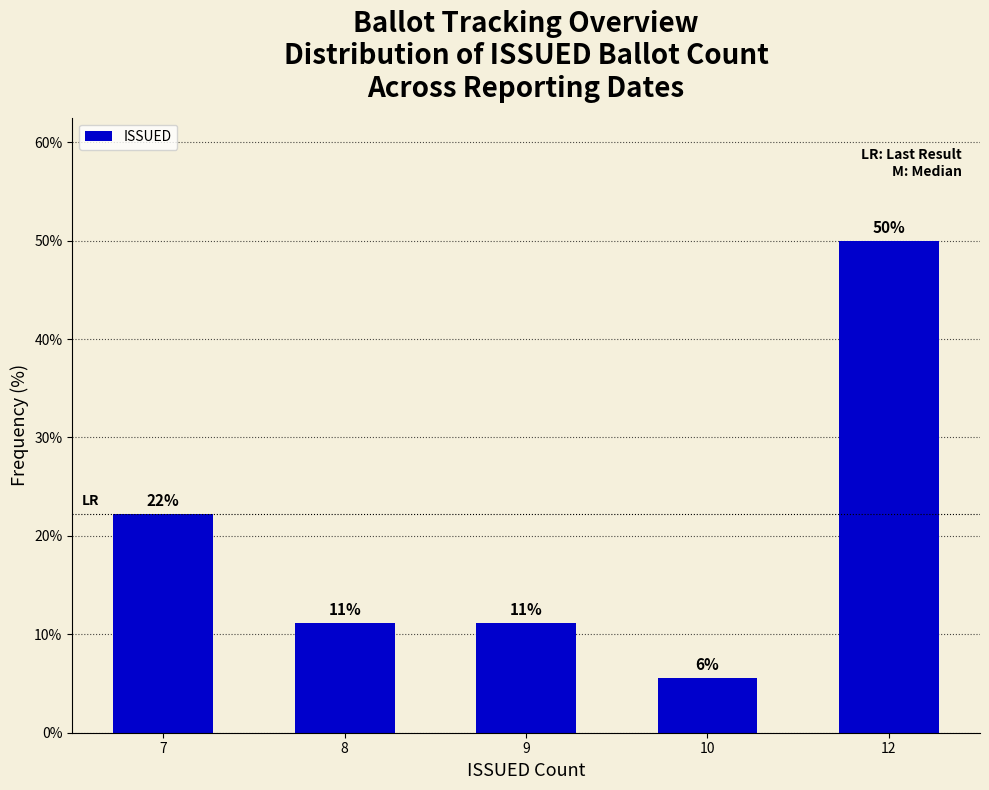

What is the change in value from 7 to 9?

-11.1